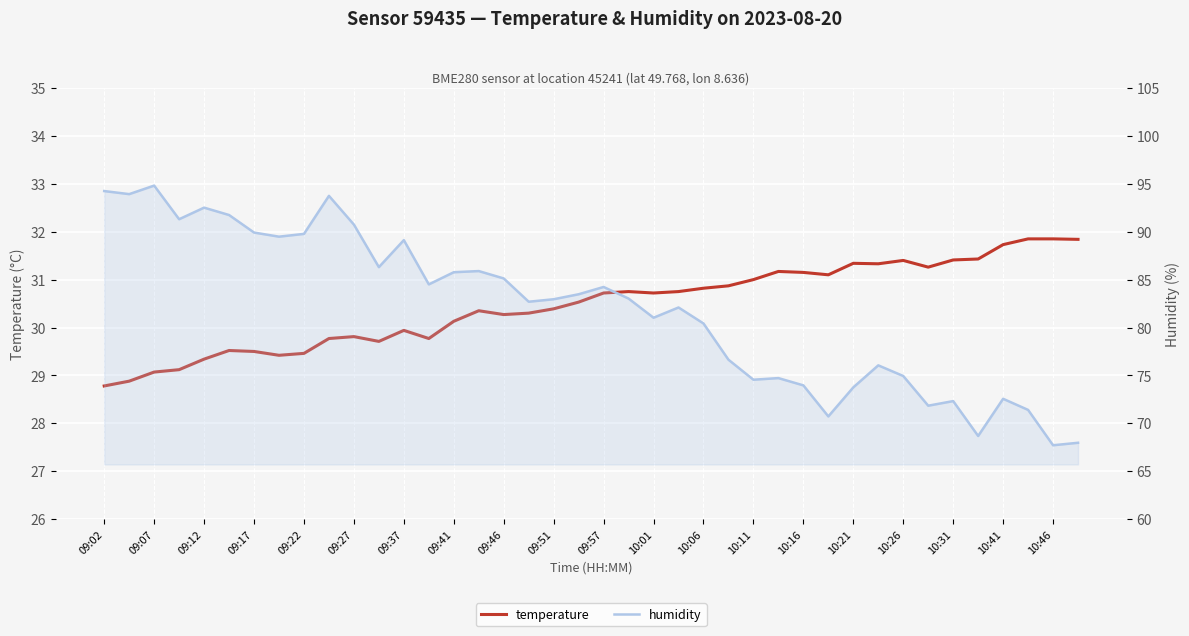

True or false: humidity and temperature cross at least once.

False